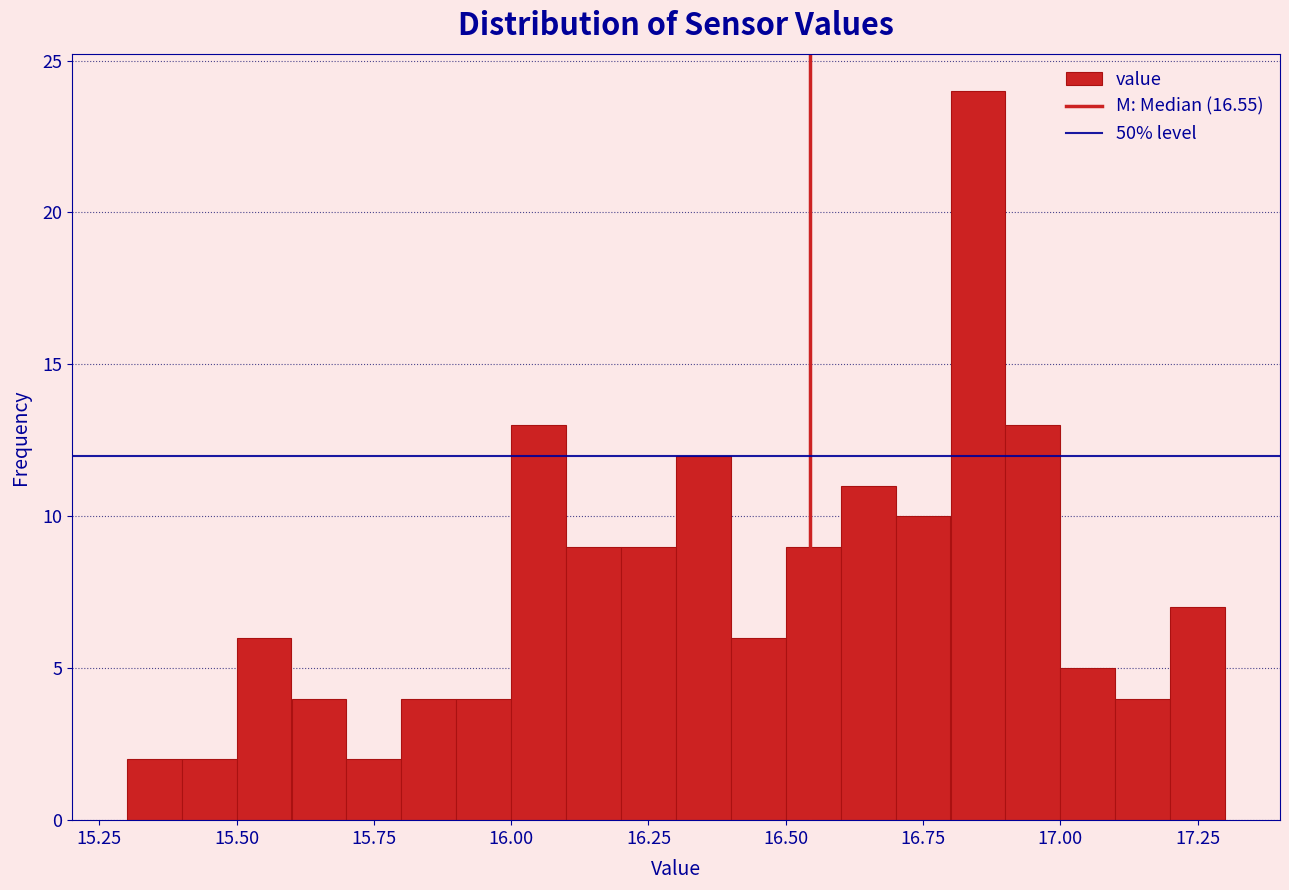

Around what value on the x-axis is the tallest bar? Give the approximate position of its centre, as read against the axis.

16.85